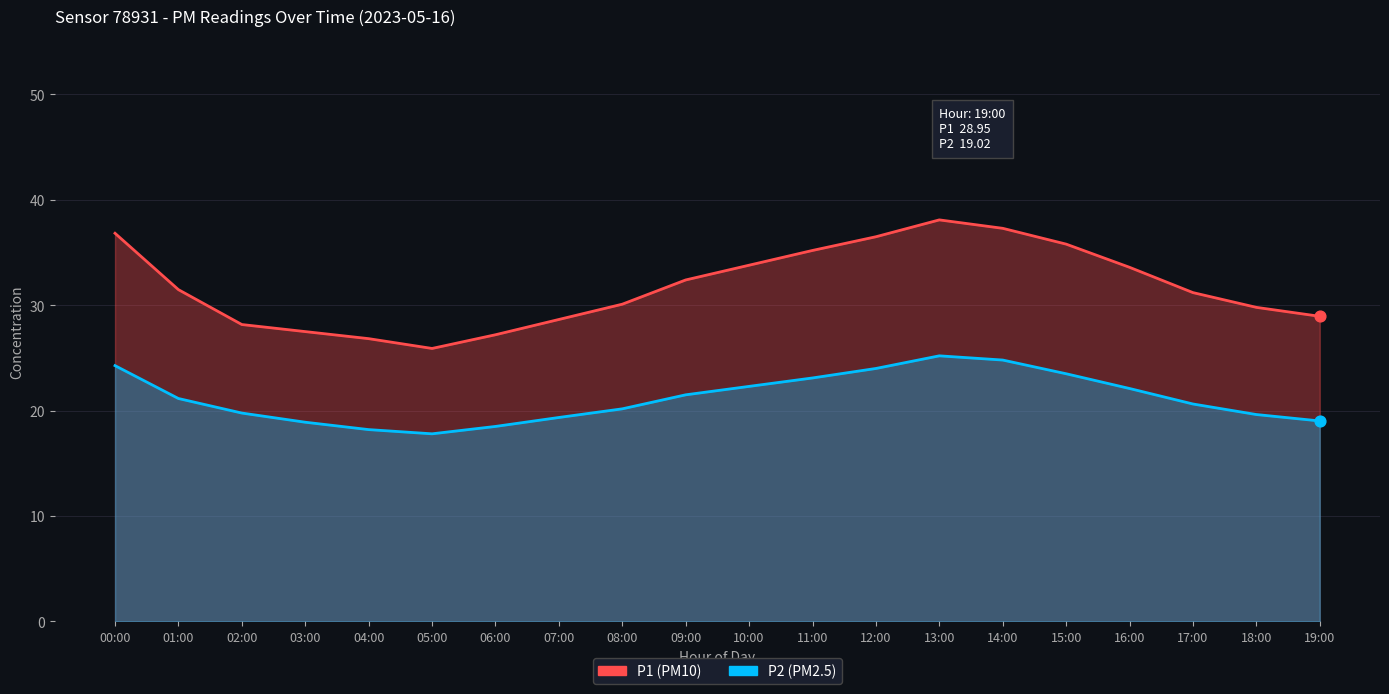

What is the total value across all series at 11:00?

58.3